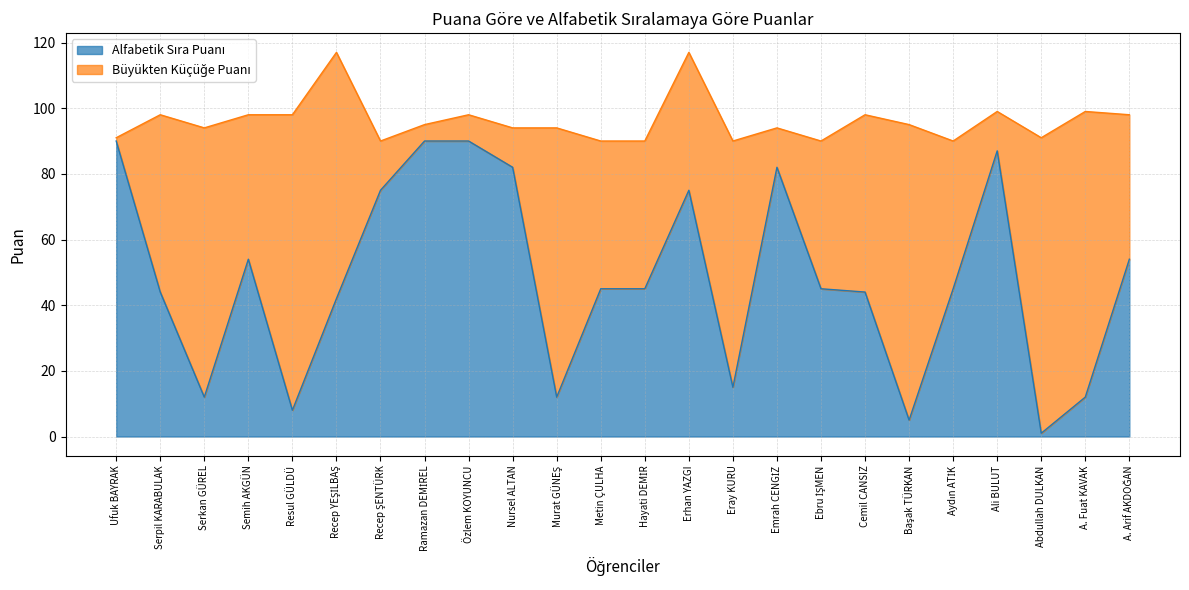

Approximately how many times larger is the value at Aydın ATİK compared to Emrah CENGİZ?

0.5